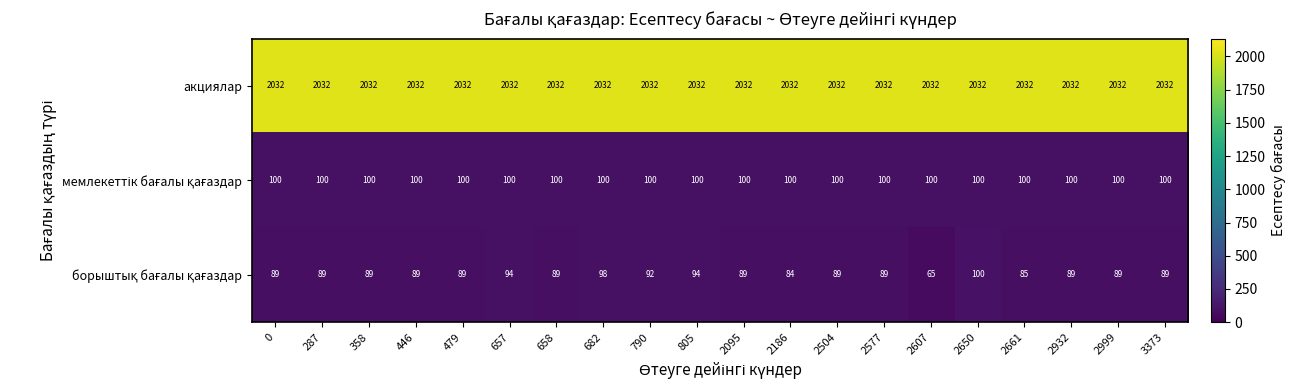

What is the spread (max minus min) of values at 2095?

1943